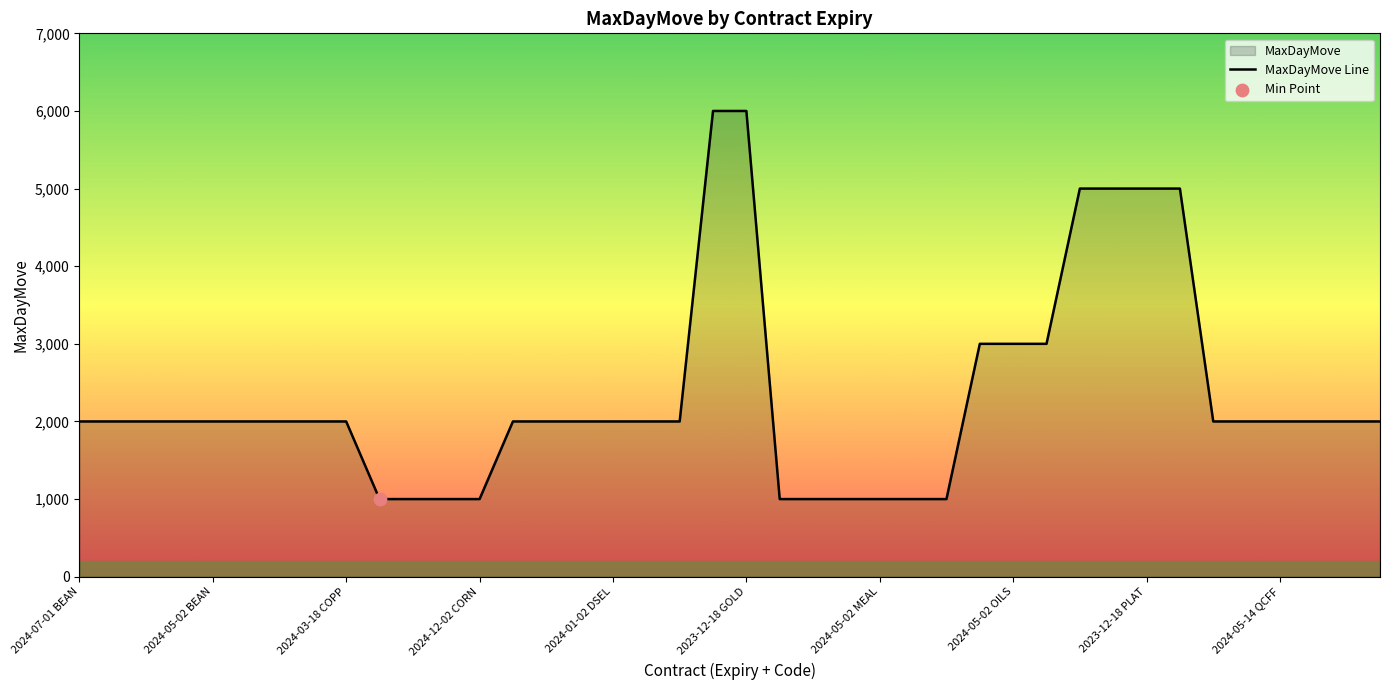

What is the change in value from 2024-07-01 BEAN to 2023-12-18 PLAT?

+3000